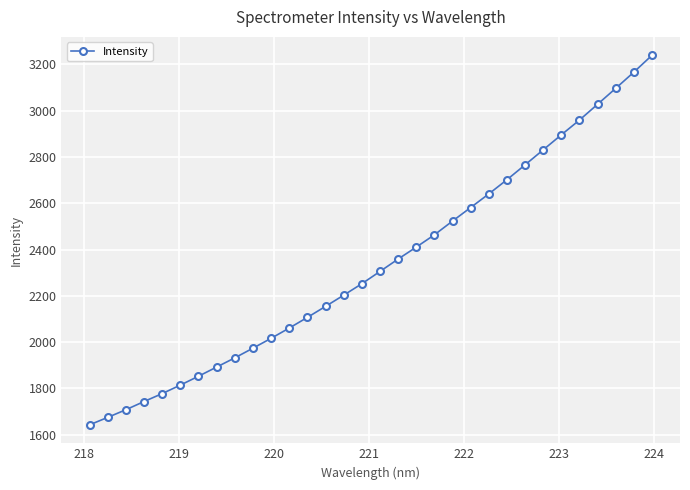

What is the average value?

2336.5